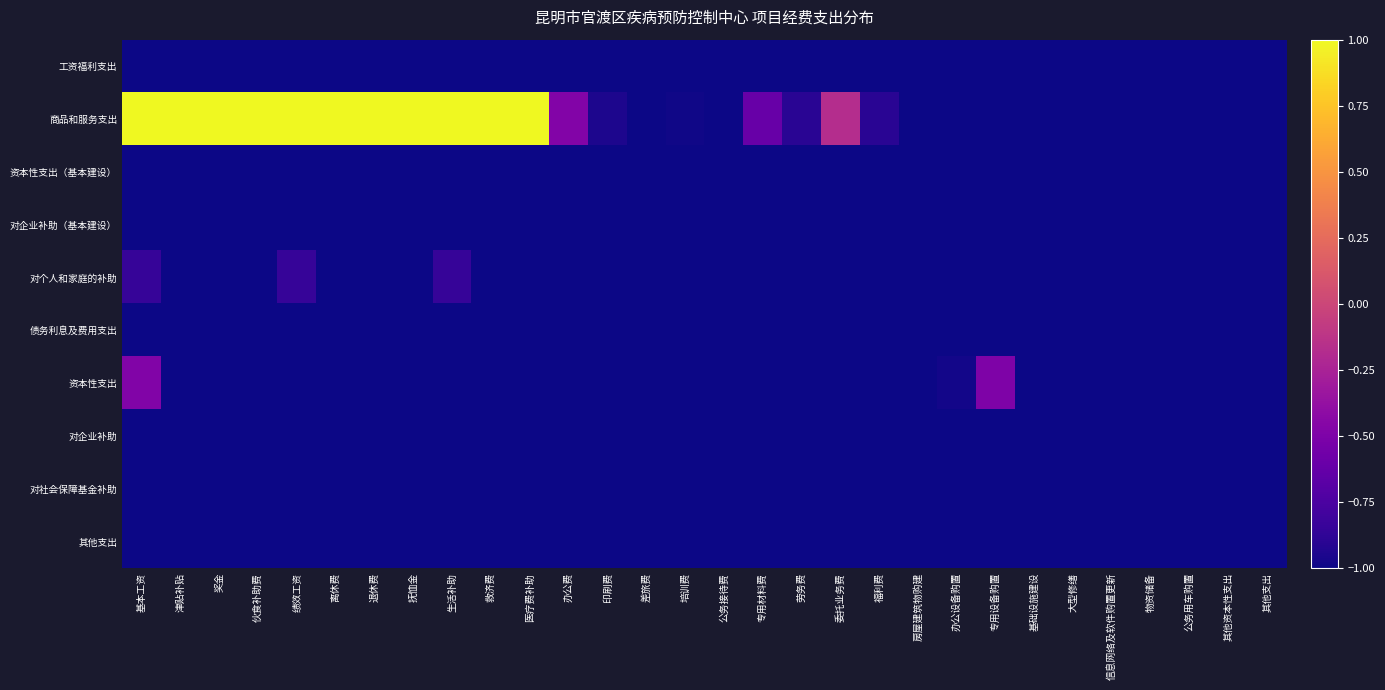

What is the smallest value displayed?

-1.0